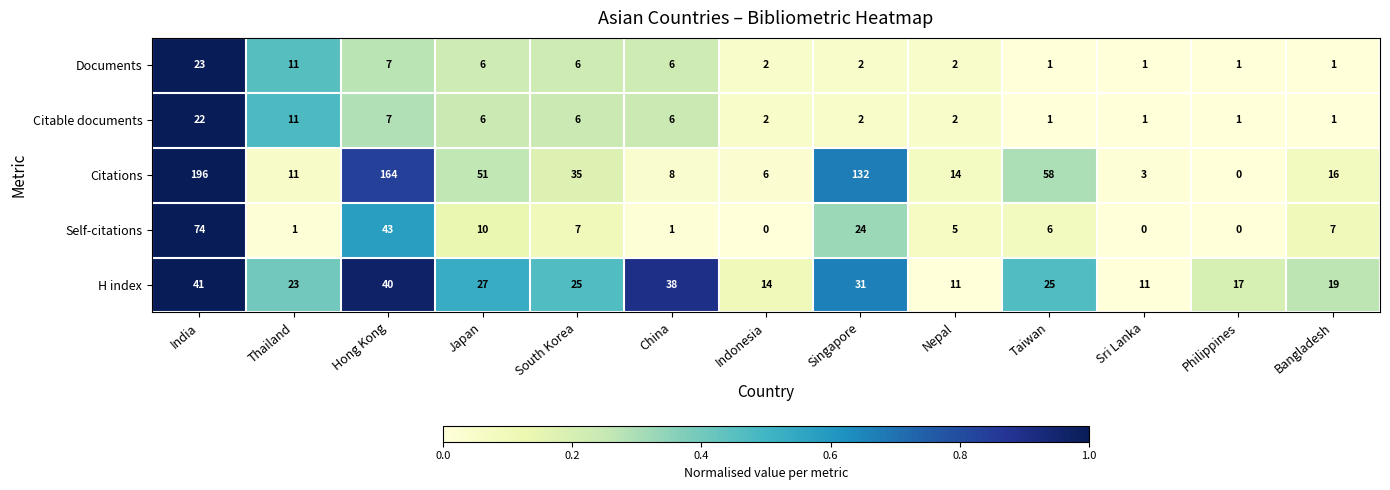

Which series has the widest spread of values?

Citations